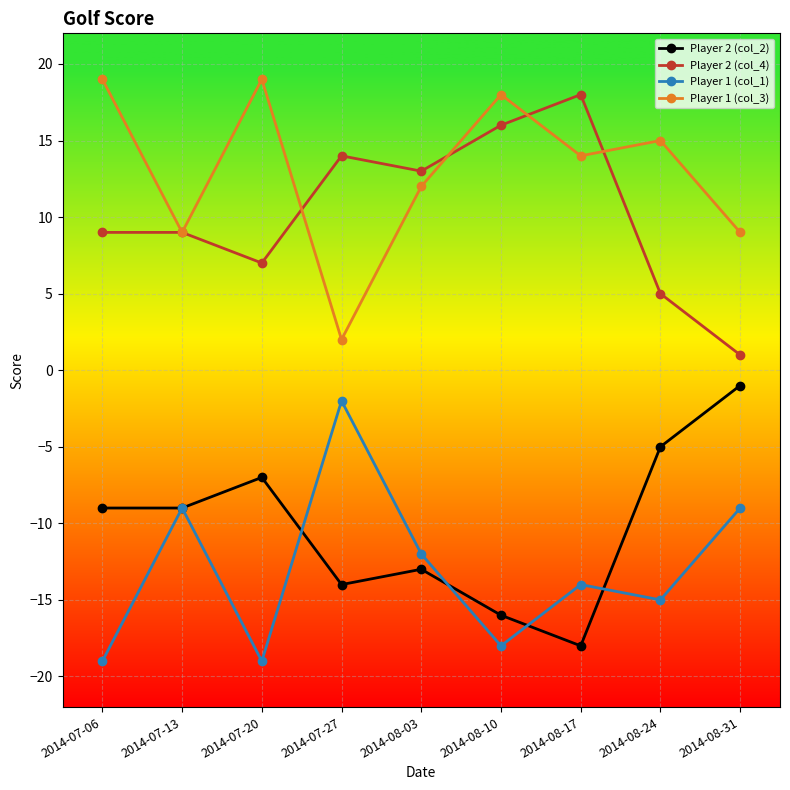

What is the label of the 5th point from the left?

2014-08-03